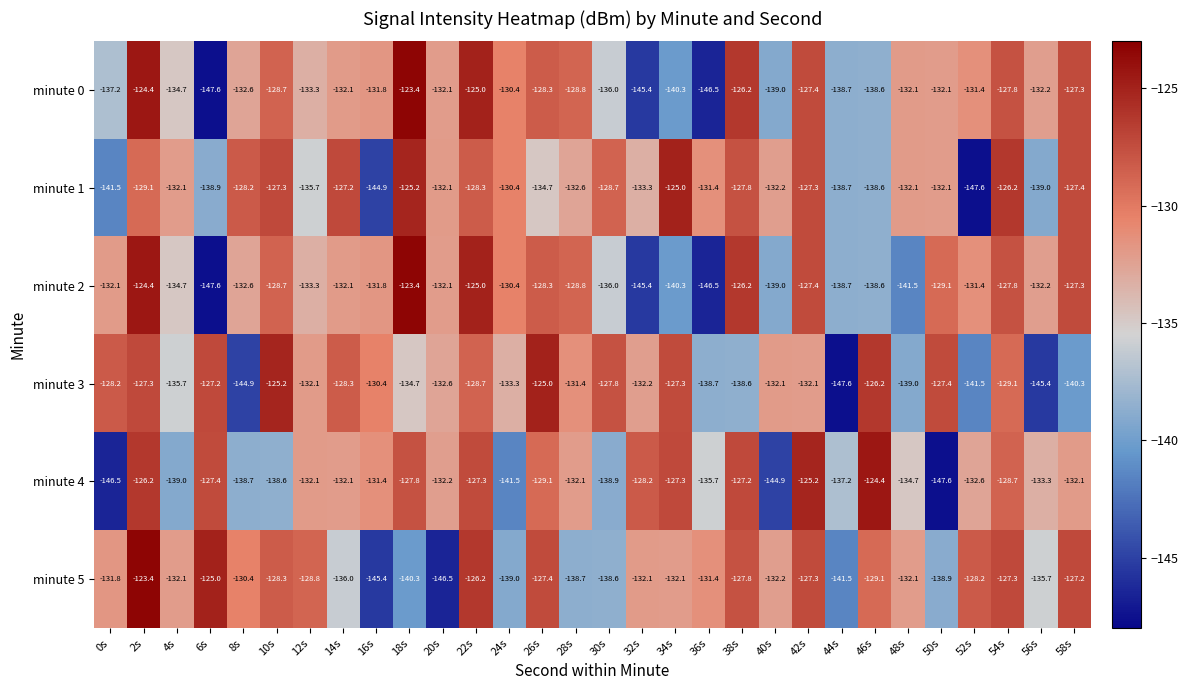

At which label does minute 0 reach its peak?

18s